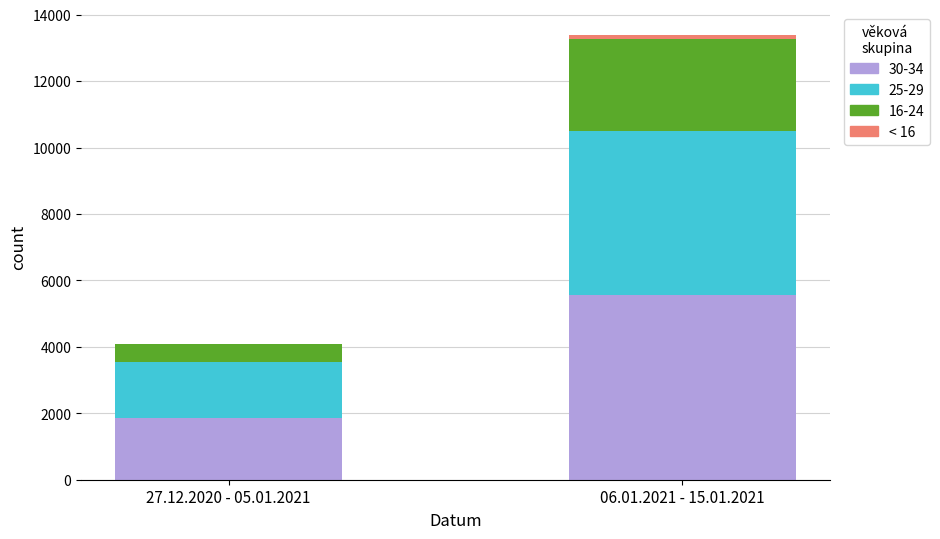

At which label does 30-34 reach its peak?

06.01.2021 - 15.01.2021